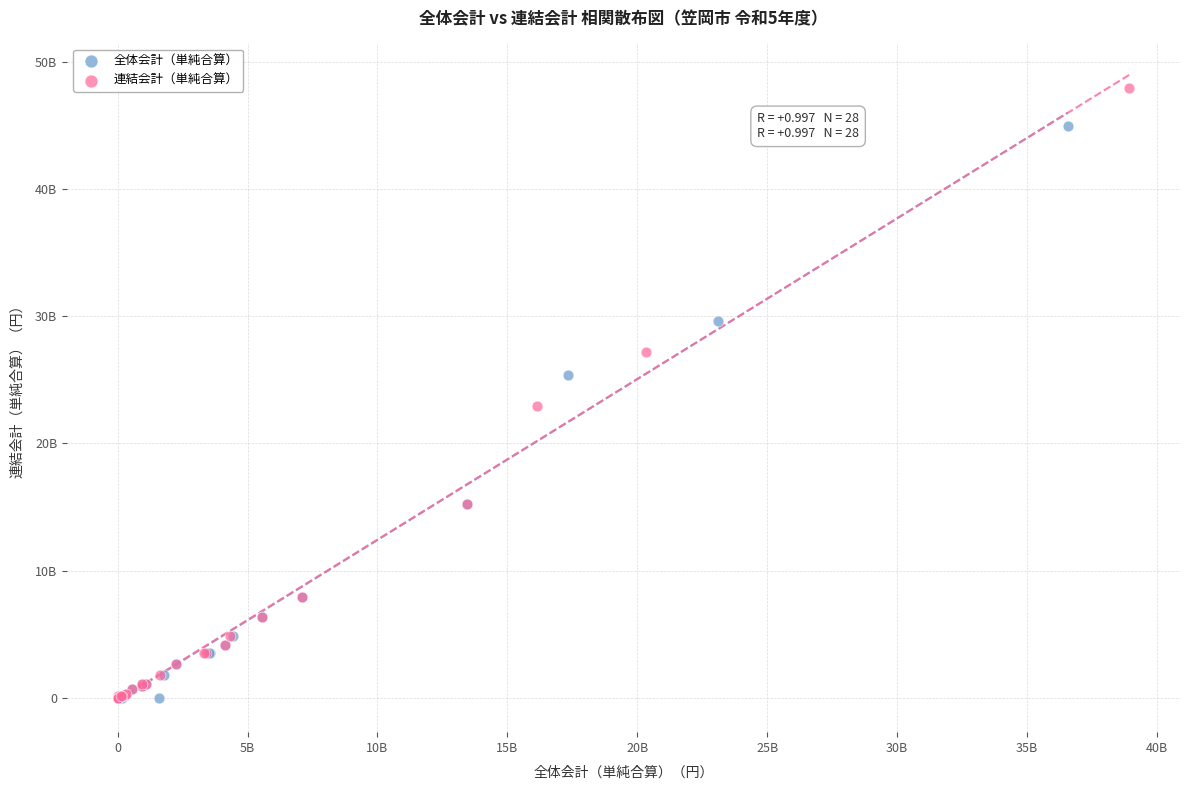

What are all the series names shown in the legend?

全体会計（単純合算）, 連結会計（単純合算）